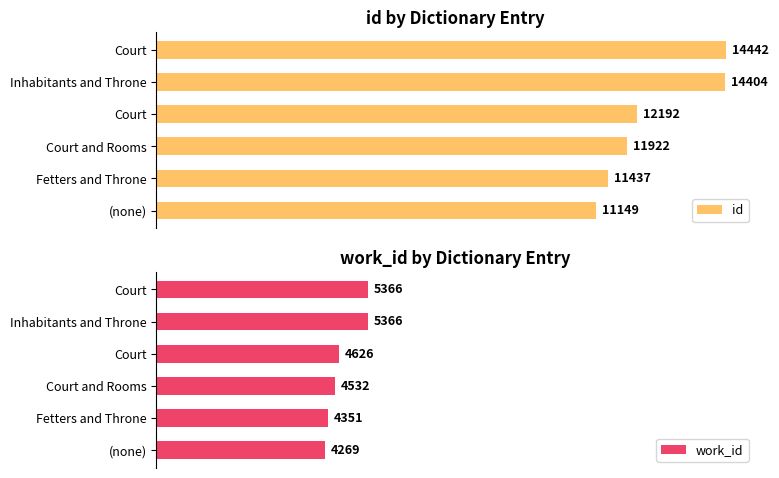

Is it true that id equals 22304 at Inhabitants and Throne?

False